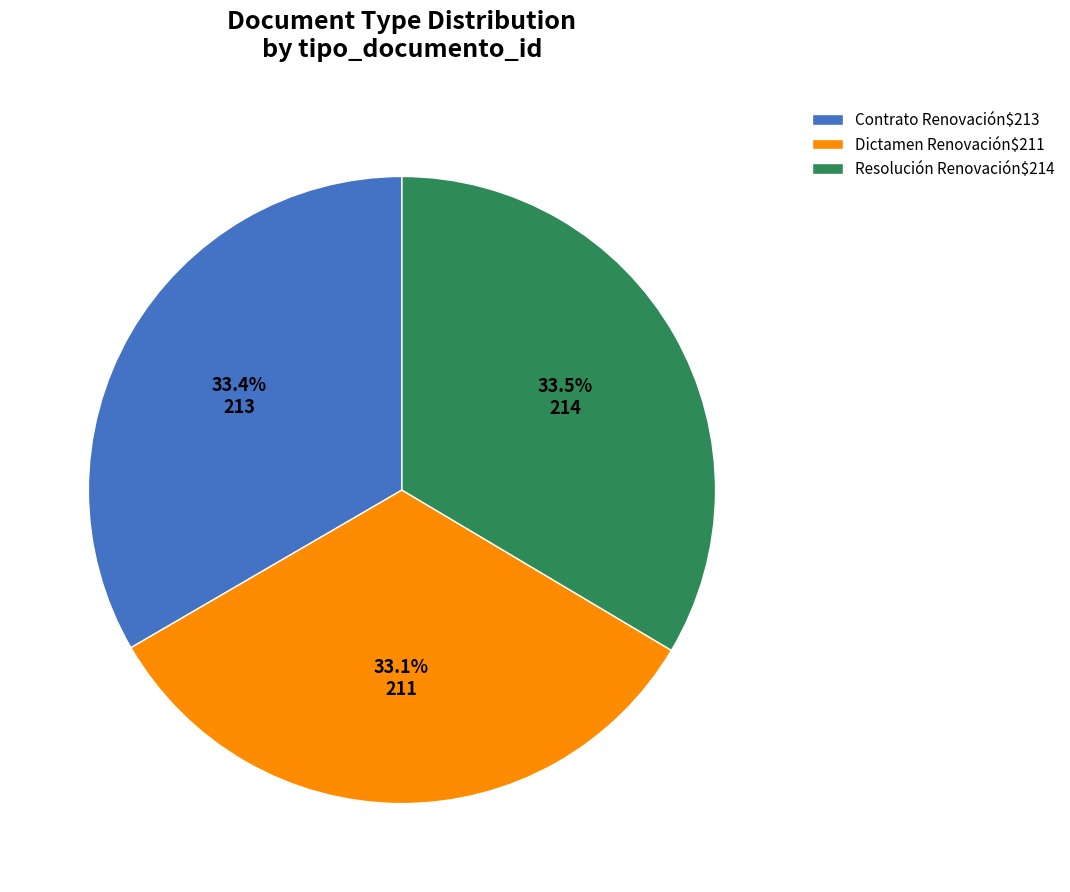

How many segments does this pie chart have?

3